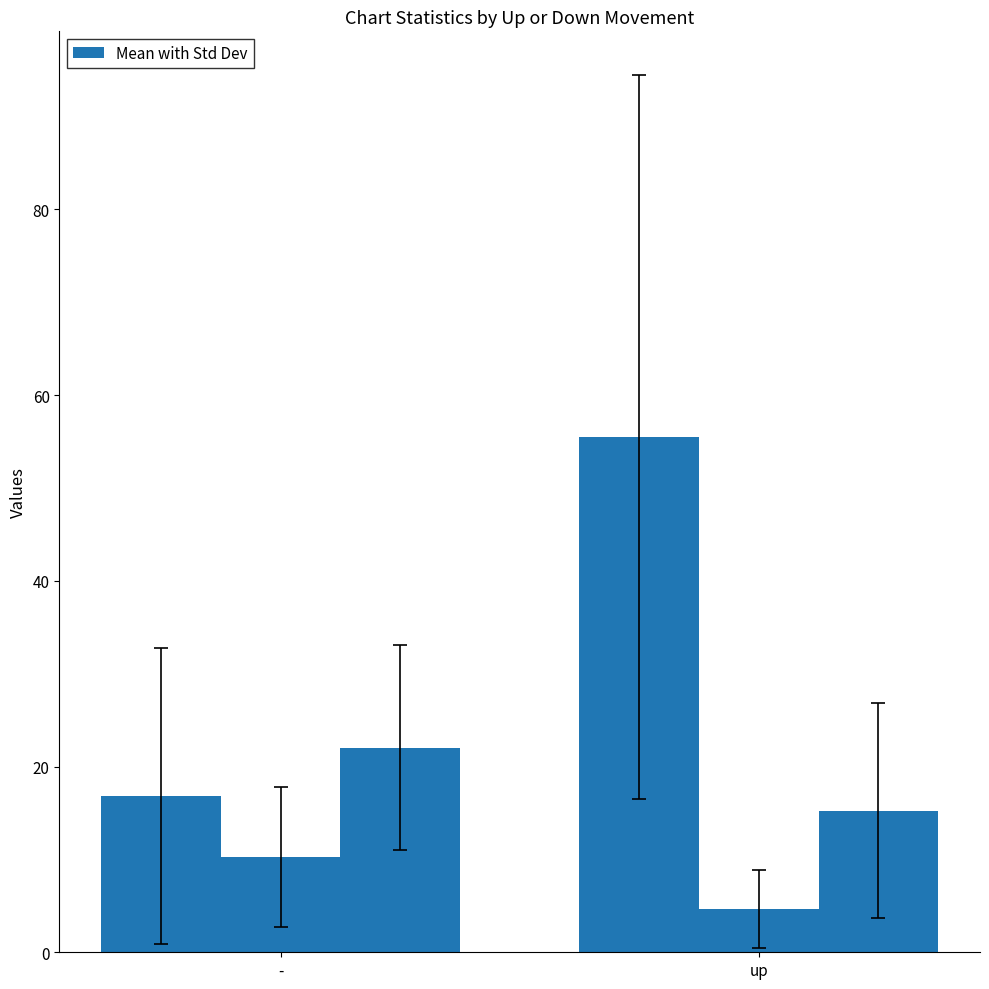

True or false: Mean Current Position has a value of 15.2 at up.

True